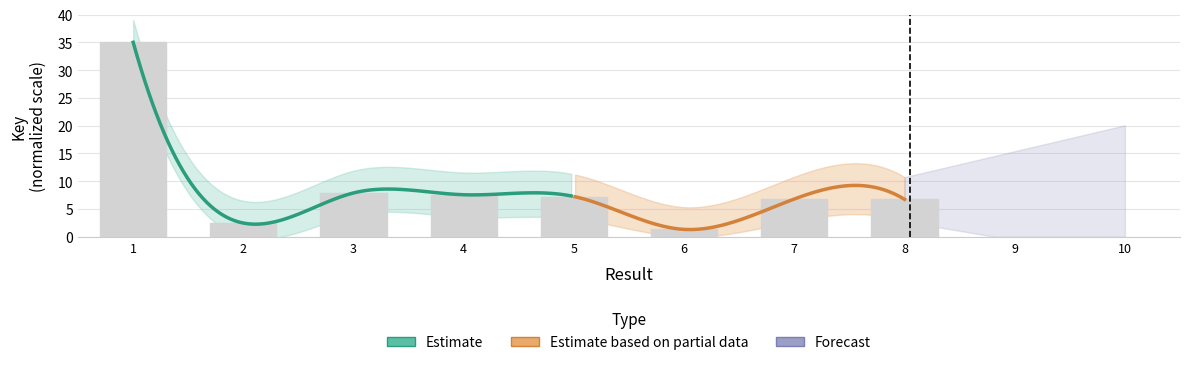

Reading right to left, what are all the values shown in this chart?

6.7	6.8	1.3	7.2	7.6	7.9	2.5	35.0